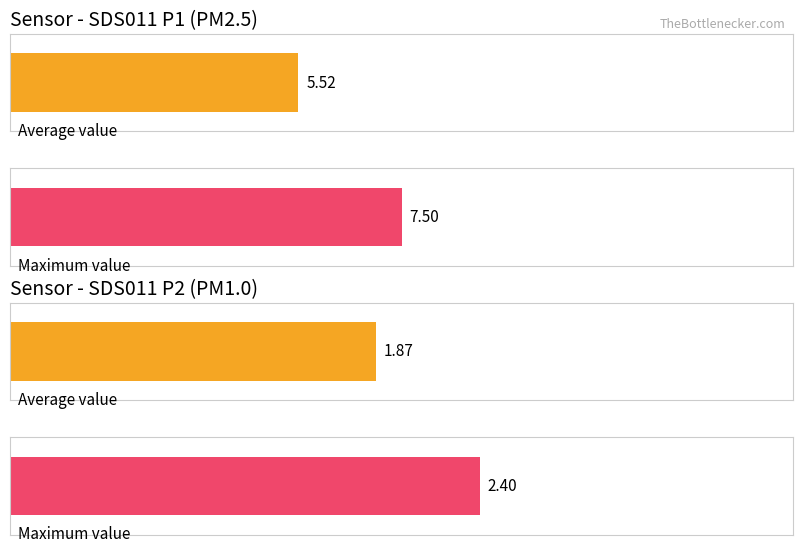

The value of SDS_P1 at 00:05 is 3.3. True or false?

False